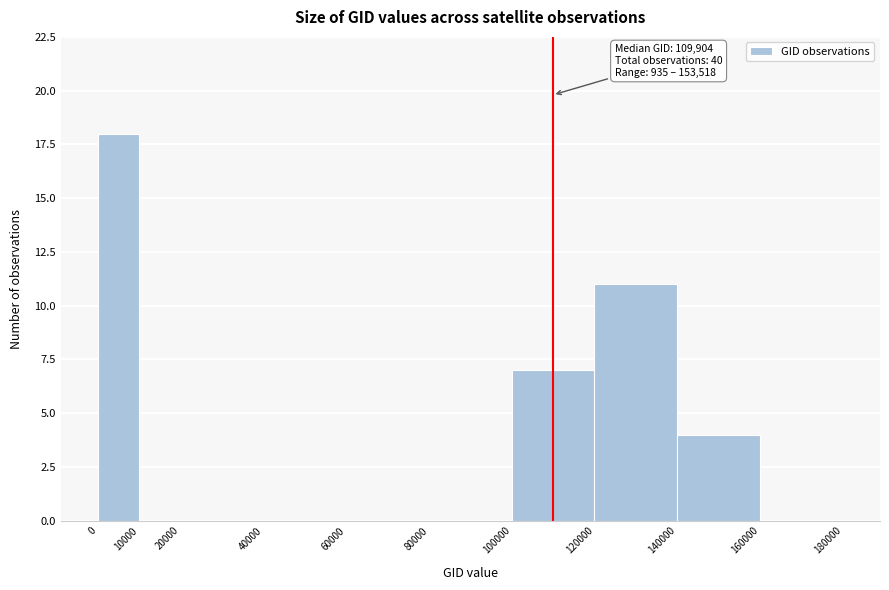

Over which range of the x-axis is the bar tallest?

0 to 10000